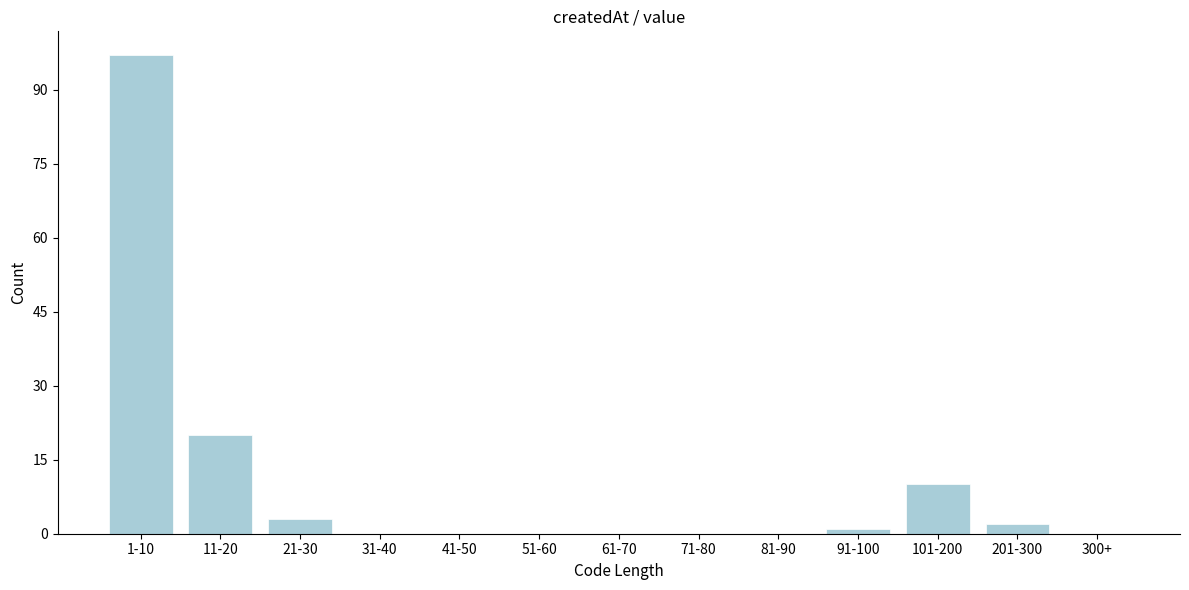

Reading left to right, transcribe all the data shown in this chart.

1-10=97	11-20=20	21-30=3	31-40=0	41-50=0	51-60=0	61-70=0	71-80=0	81-90=0	91-100=1	101-200=10	201-300=2	300+=0